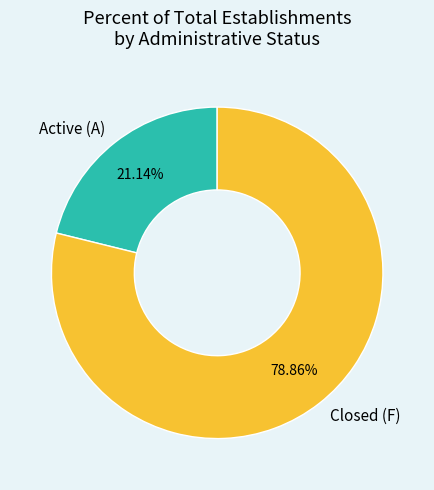

Which category has the smallest portion of the pie?

Active (A)